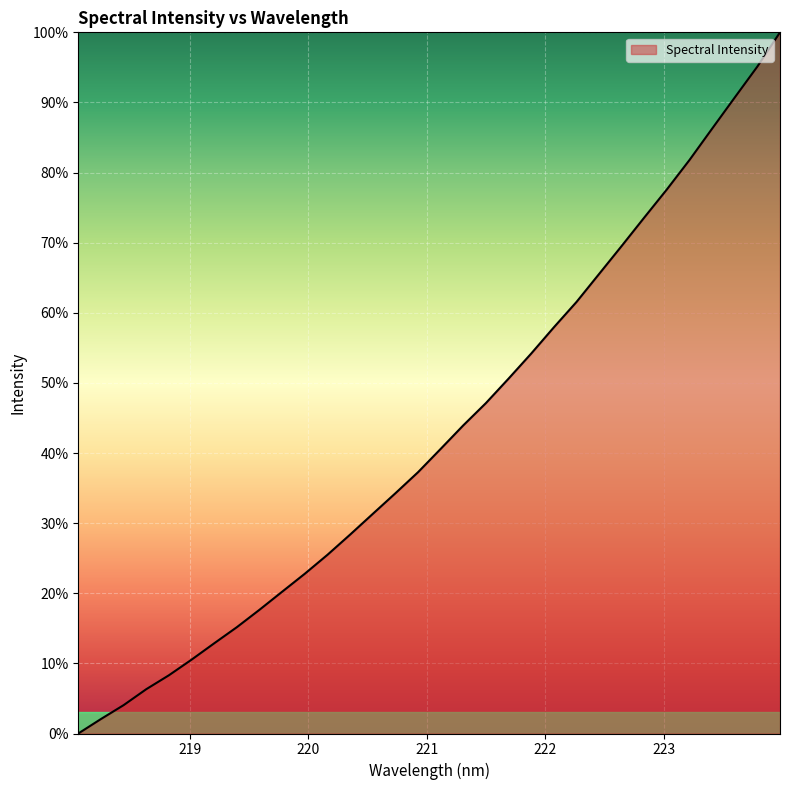

Reading left to right, what are all the values shown in this chart?

0.0	2.1	4.0	6.3	8.3	10.5	12.9	15.2	17.7	20.2	22.8	25.5	28.4	31.3	34.3	37.3	40.6	44.0	47.1	50.6	54.2	57.9	61.5	65.5	69.5	73.6	77.6	81.8	86.3	90.7	95.1	100.0